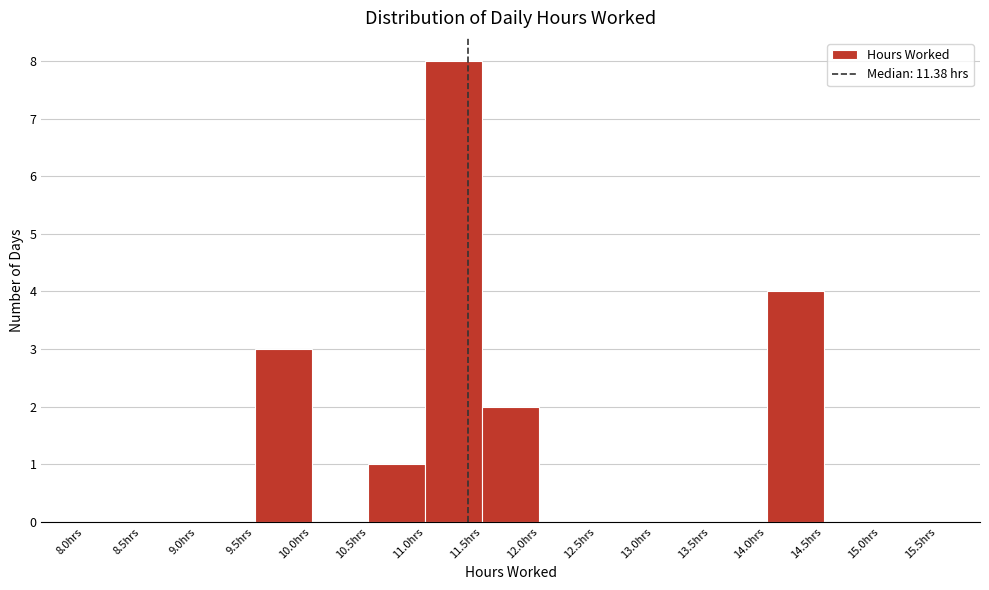

Which range on the x-axis has the tallest bar?

11.0 to 11.5